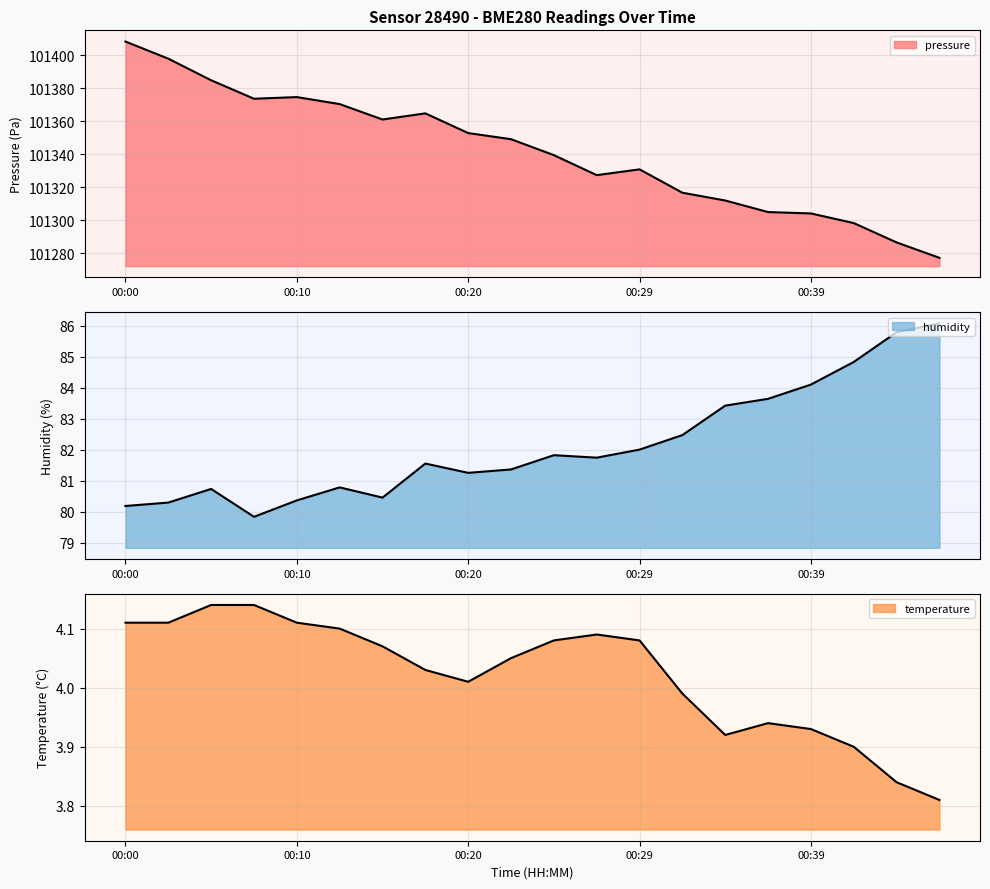

Reading left to right, transcribe all the data shown in this chart.

pressure: 101408.2	101397.8	101384.7	101373.5	101374.5	101370.3	101360.9	101364.7	101352.7	101349.0	101339.3	101327.2	101330.7	101316.6	101311.8	101304.8	101304.0	101298.2	101286.4	101277.1
humidity: 80.2	80.3	80.7	79.8	80.4	80.8	80.5	81.5	81.2	81.4	81.8	81.7	82.0	82.5	83.4	83.6	84.1	84.8	85.8	86.1
temperature: 4.1	4.1	4.1	4.1	4.1	4.1	4.1	4.0	4.0	4.0	4.1	4.1	4.1	4.0	3.9	3.9	3.9	3.9	3.8	3.8